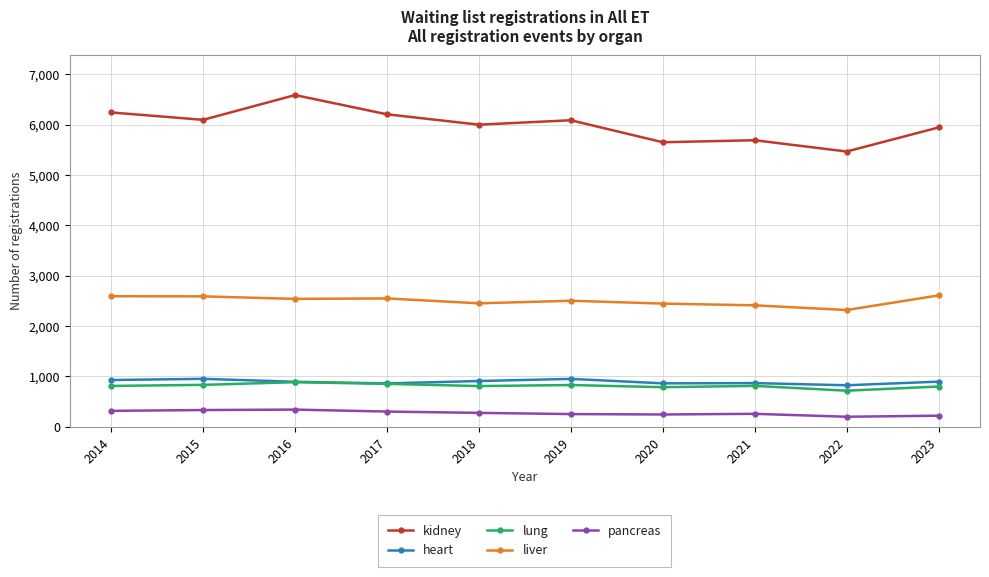

Where does the pancreas series first go above 276?

2014